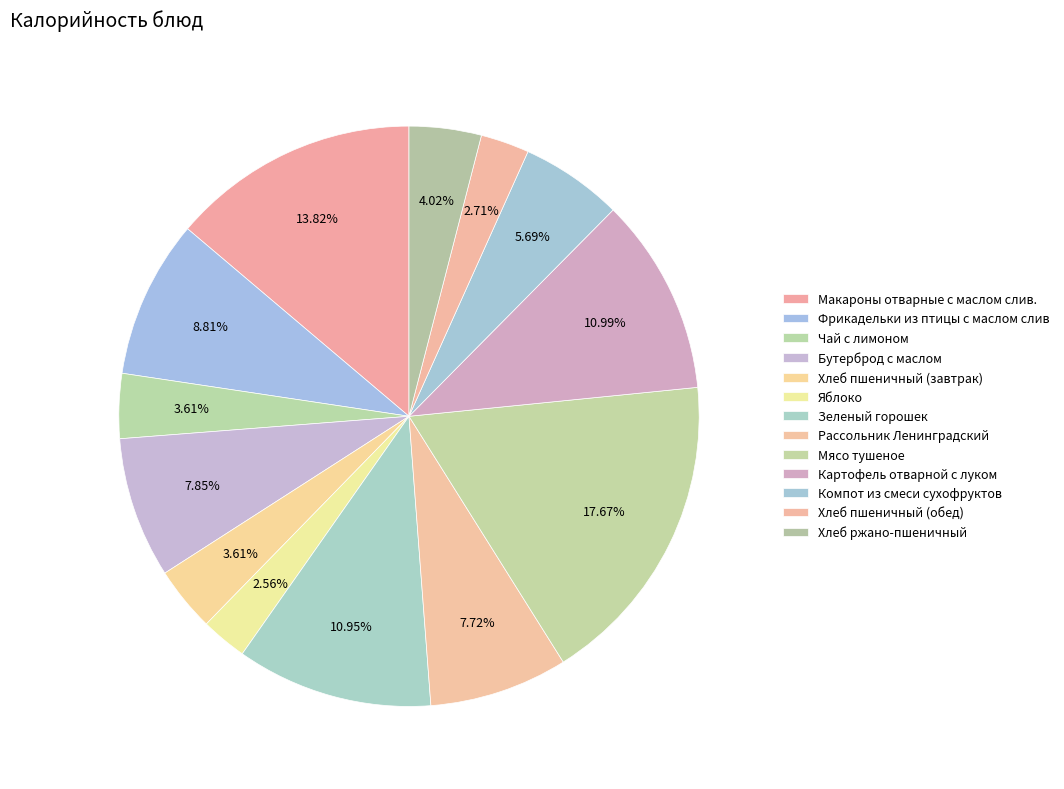

What is the largest slice in the pie chart?

Мясо тушеное